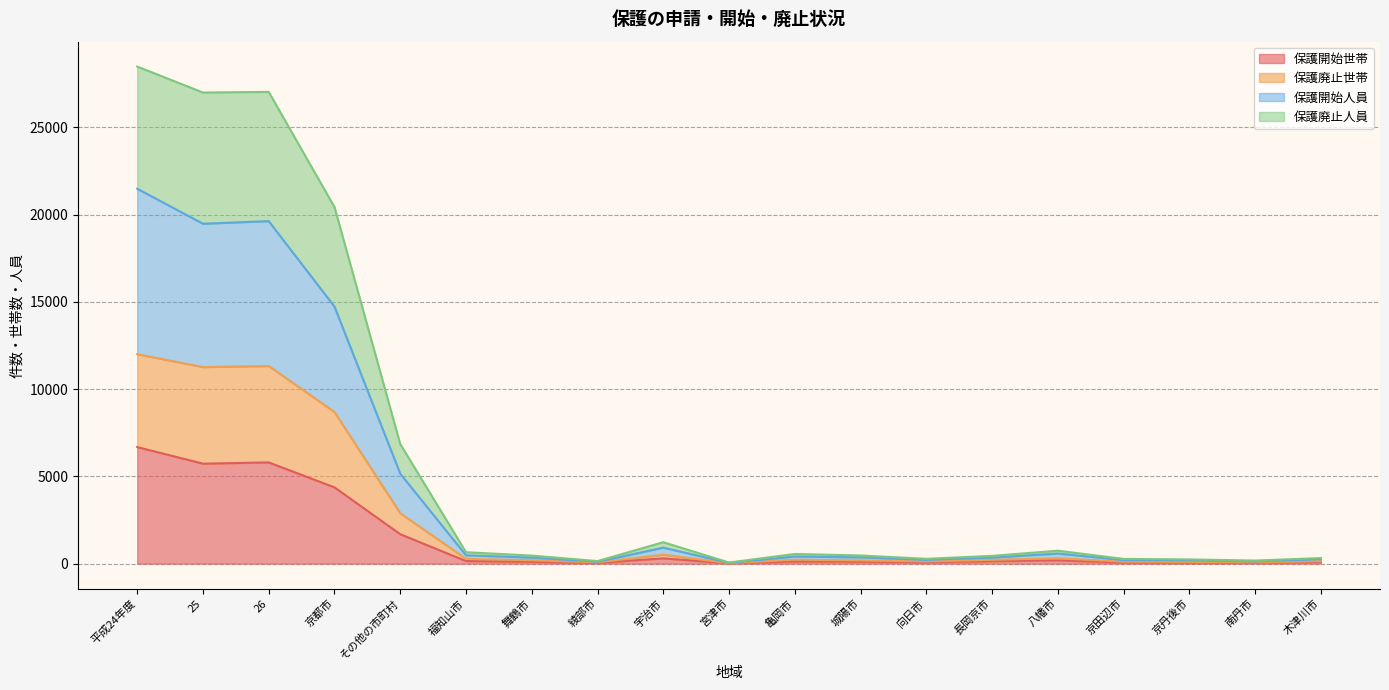

Where is 保護開始世帯 nearest to the value 3348?

京都市